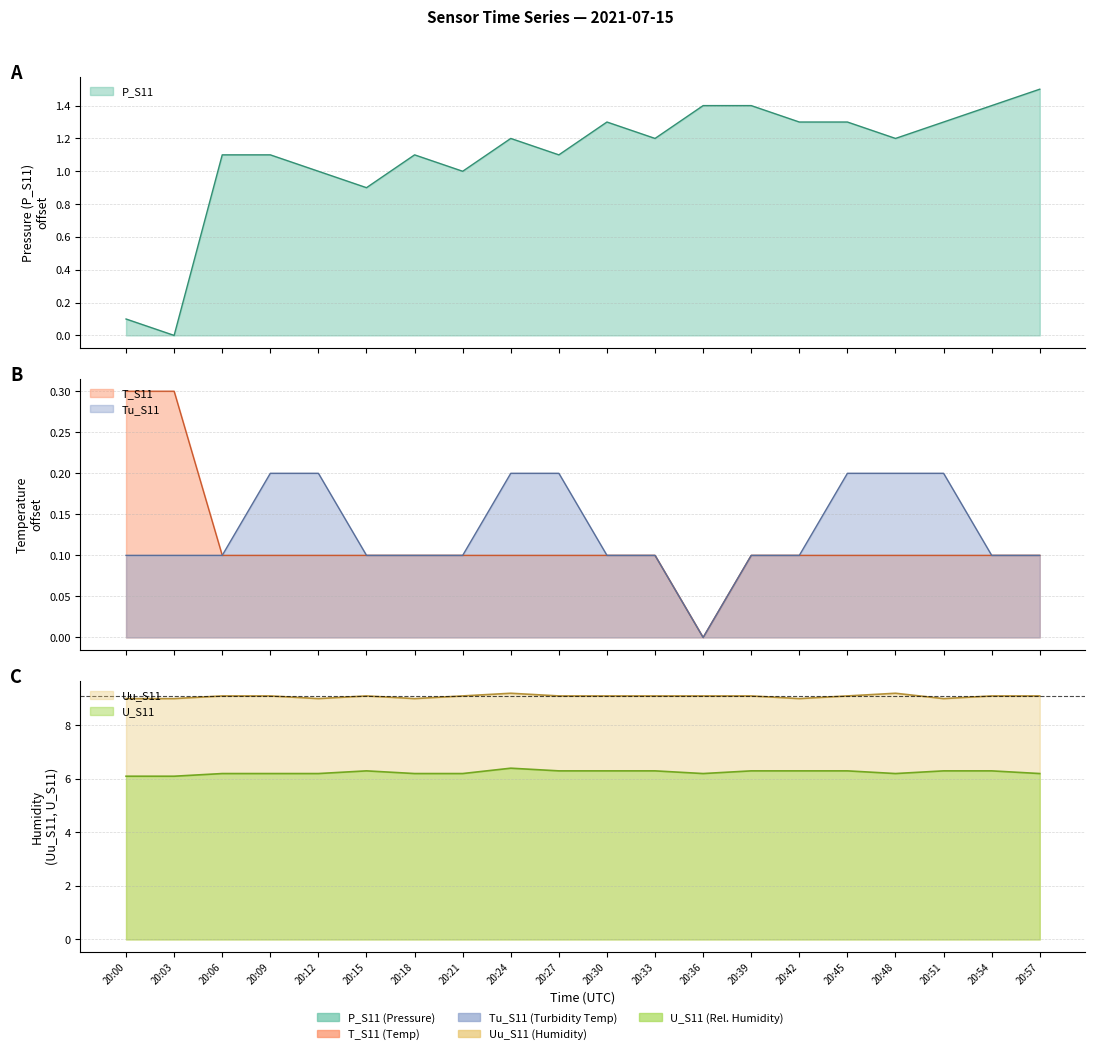

How many intersections are there between T_S11 and Tu_S11?

1